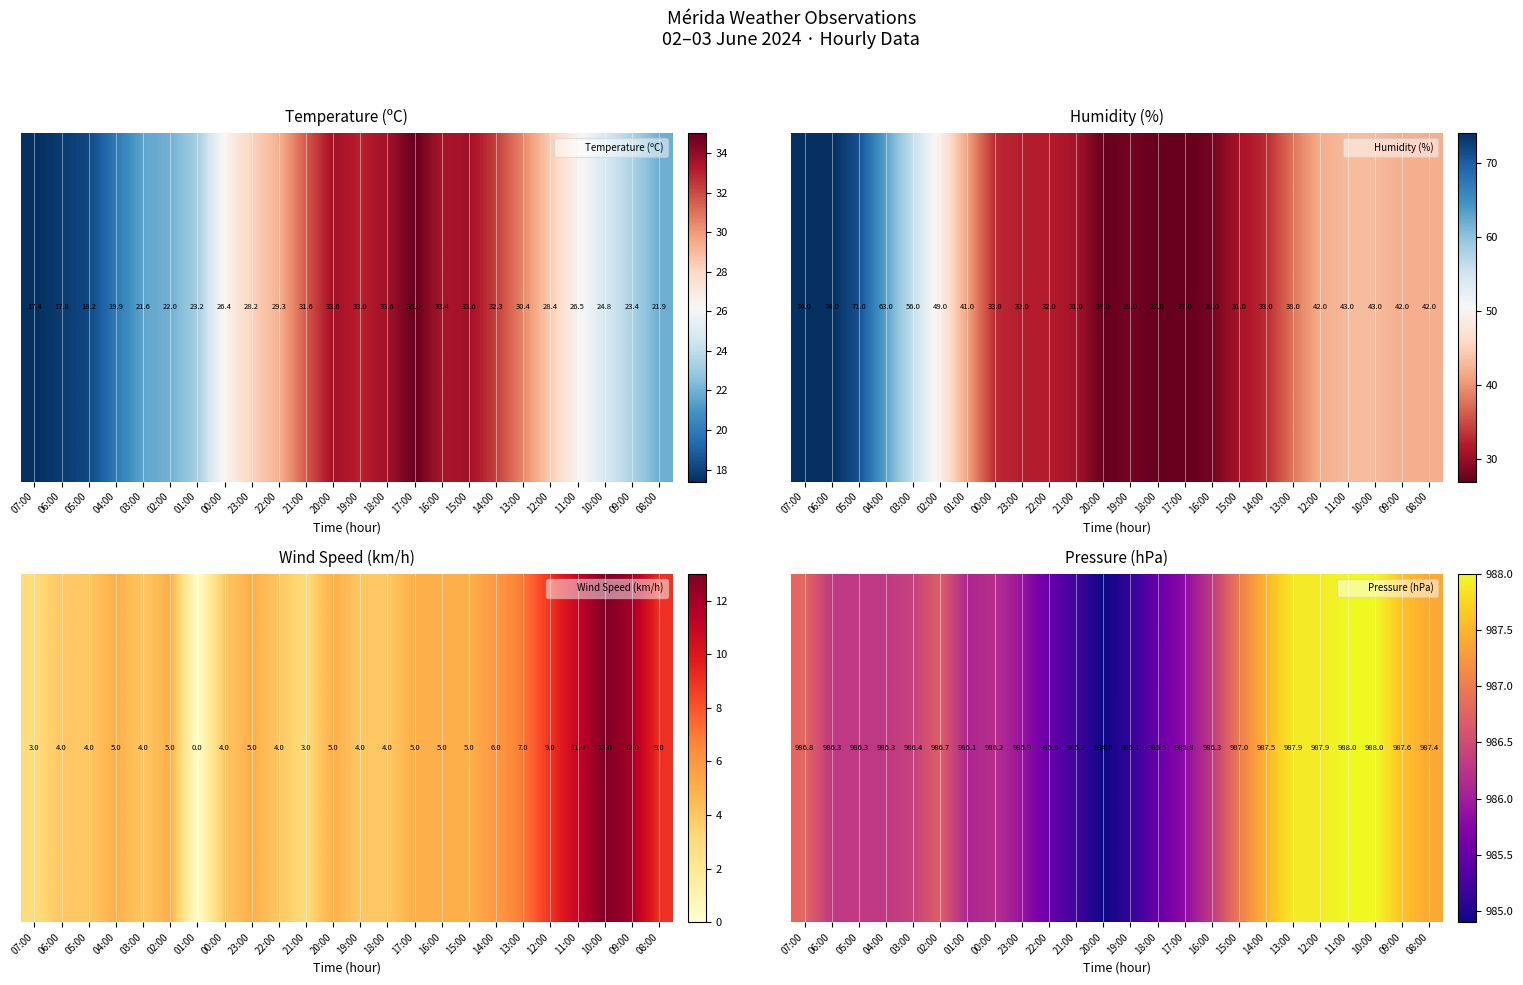

What is the change in value from 02:00 to 09:00?

+0.9